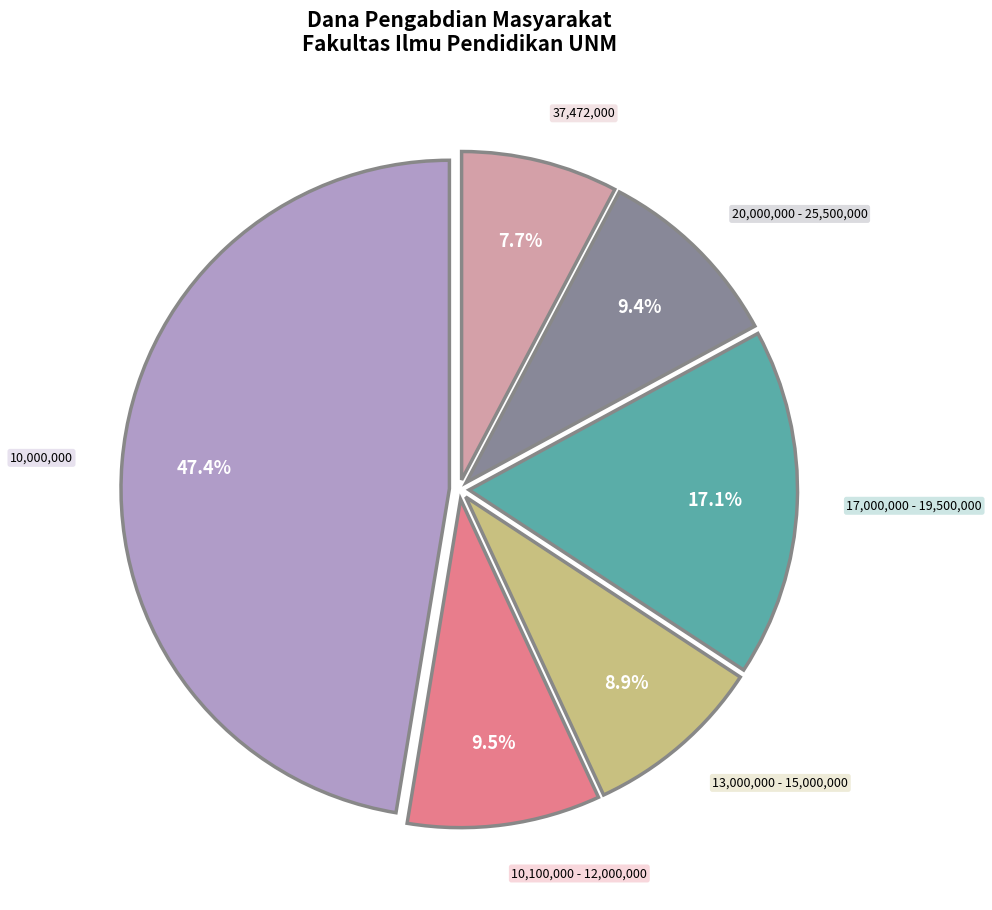

Is there any slice that represents more than half of the pie?

No